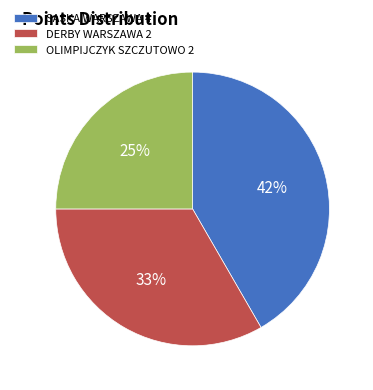

Count the number of slices in the pie.

3